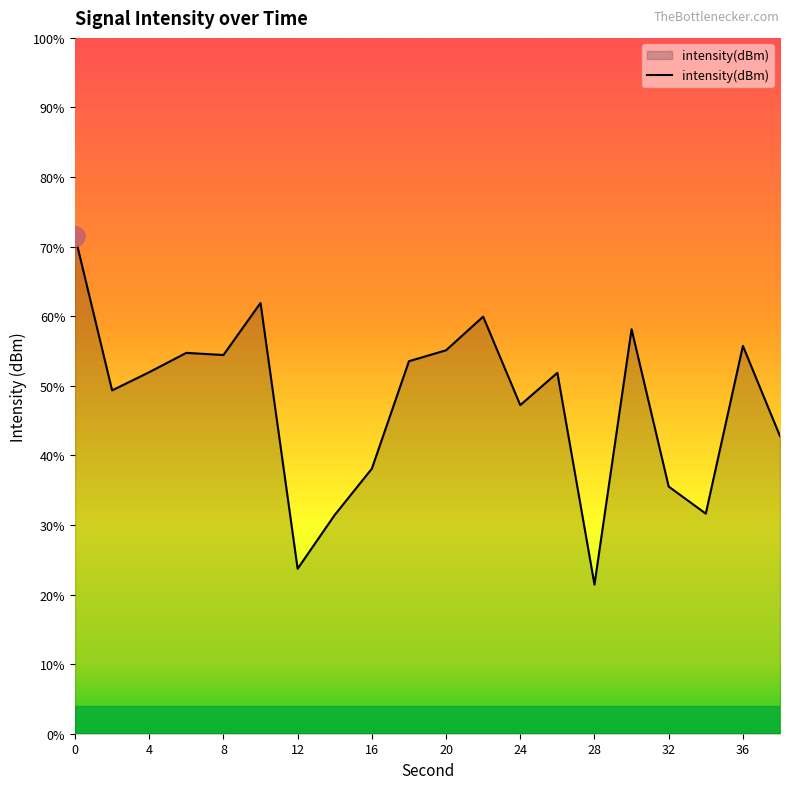

Is it true that the value at 4 is -169.3?

False